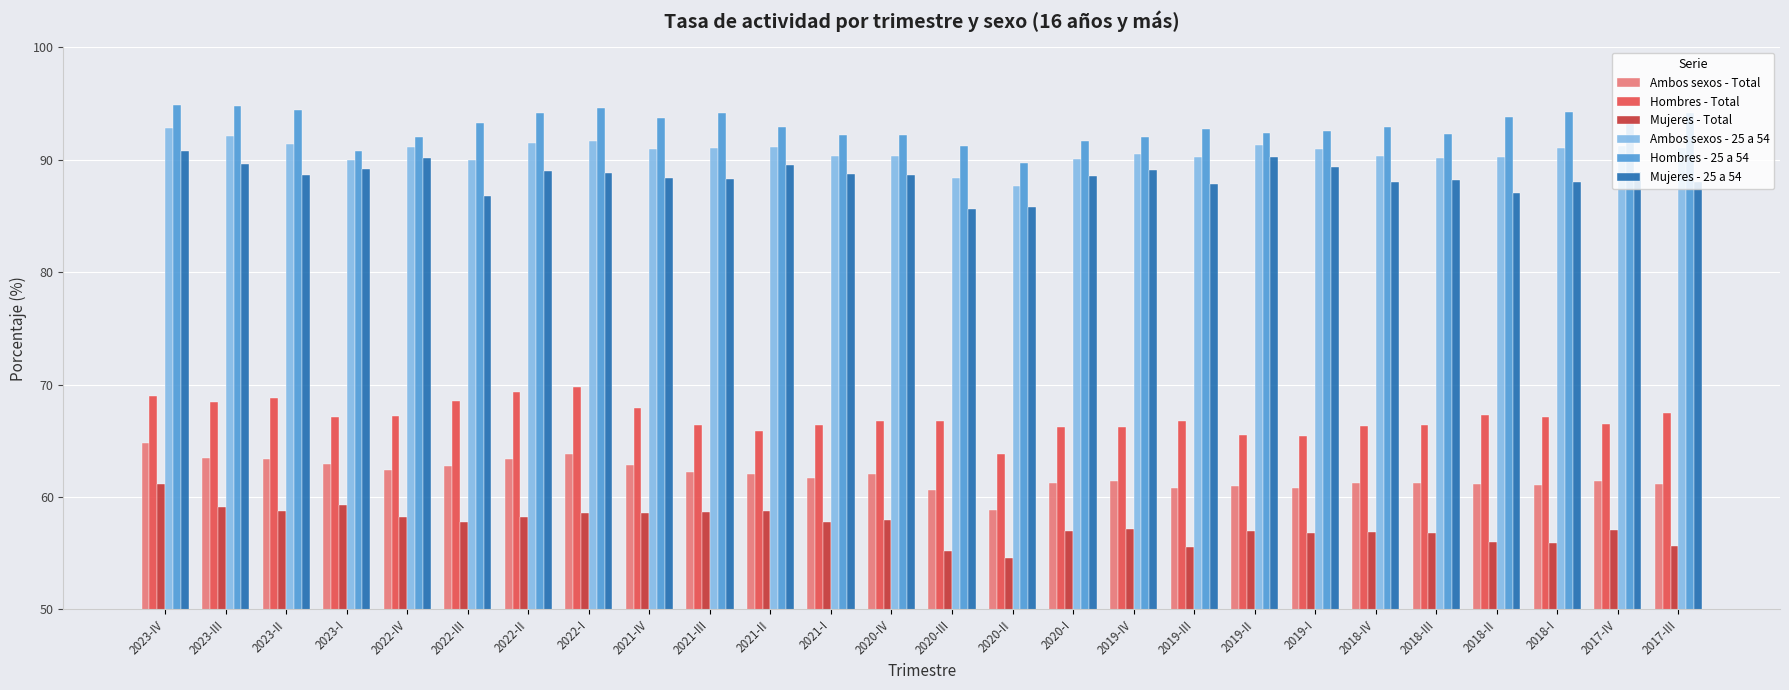

What is the sum of all Mujeres - 25 a 54 values?

2301.1